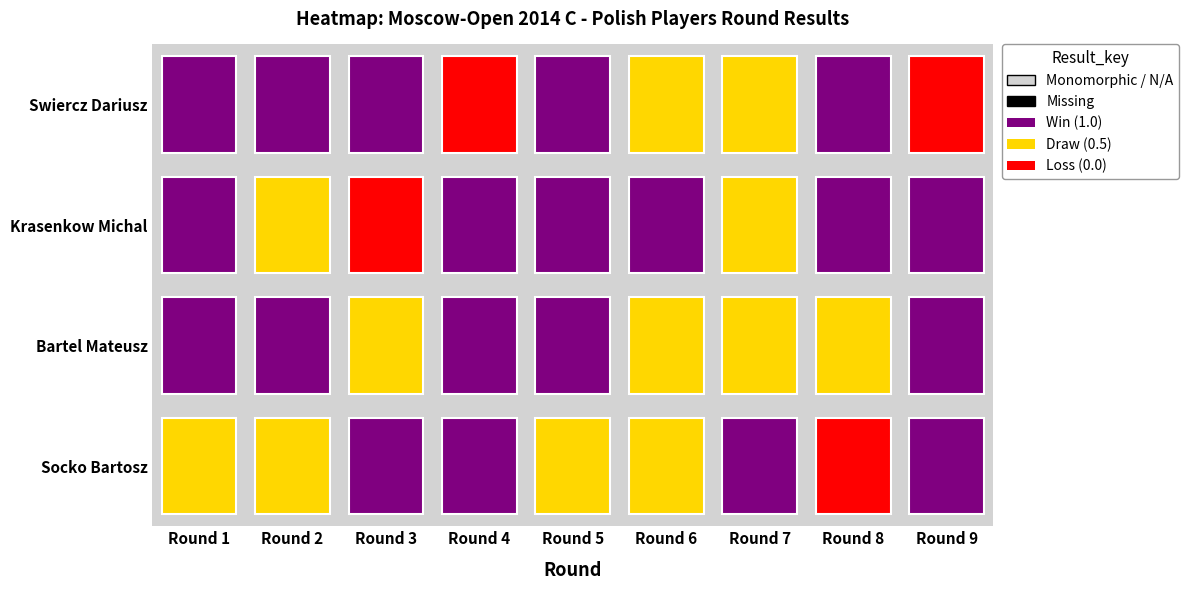

List the series in order of their peak value, lowest first.

Socko Bartosz, Bartel Mateusz, Krasenkow Michal, Swiercz Dariusz